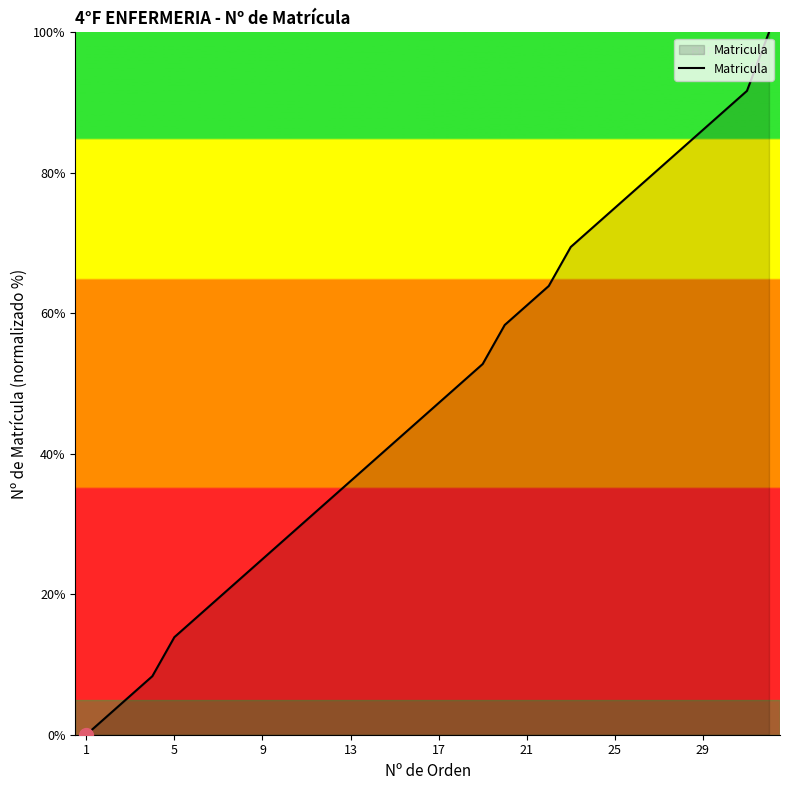

What is the maximum value shown in the chart?

100.0